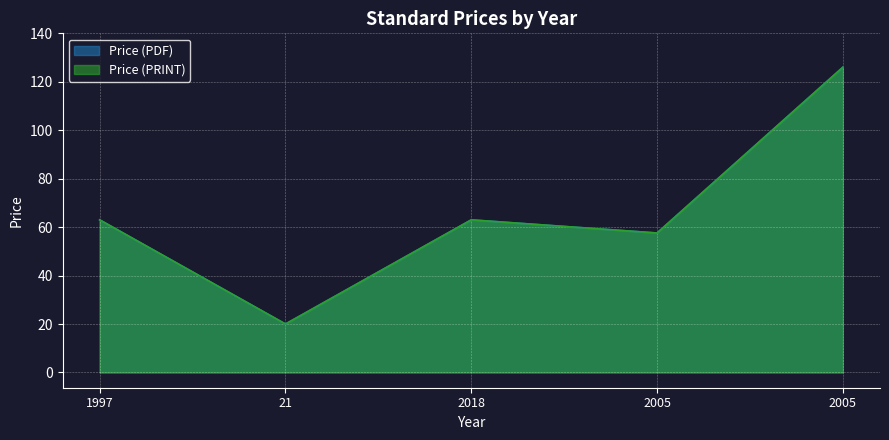

At how many categories does at least one series exceed 45?

4